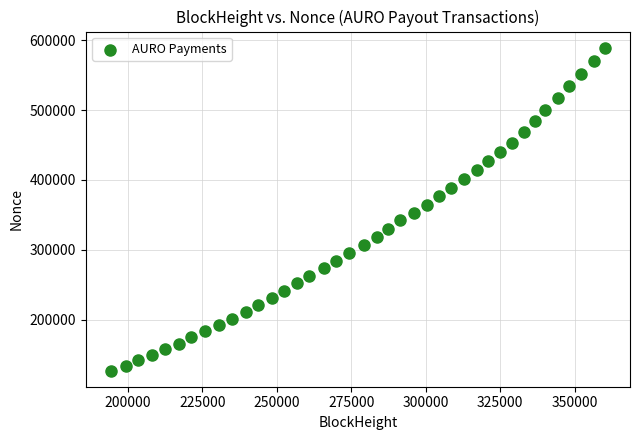

What is the range of X values (max minus min)?

166151